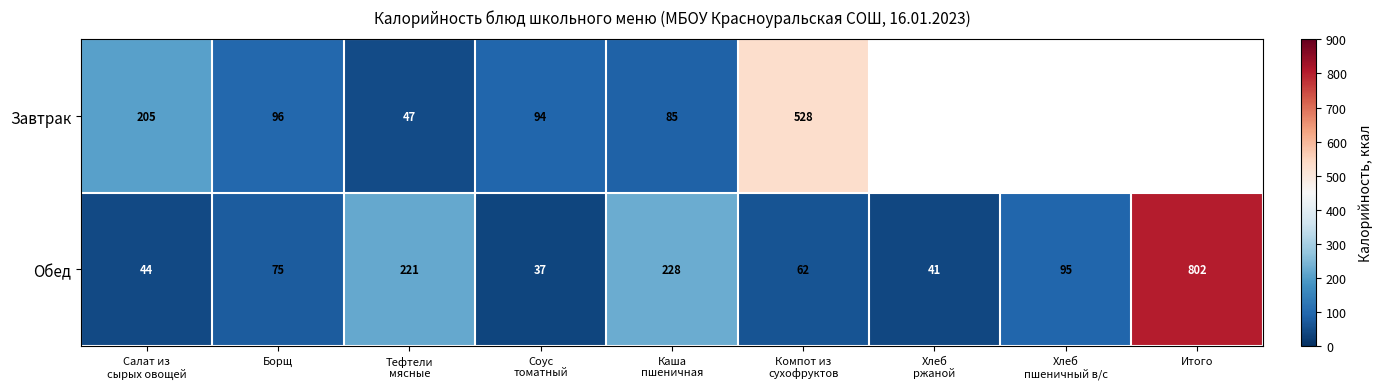

What is the spread (max minus min) of values at Борщ?

21.0